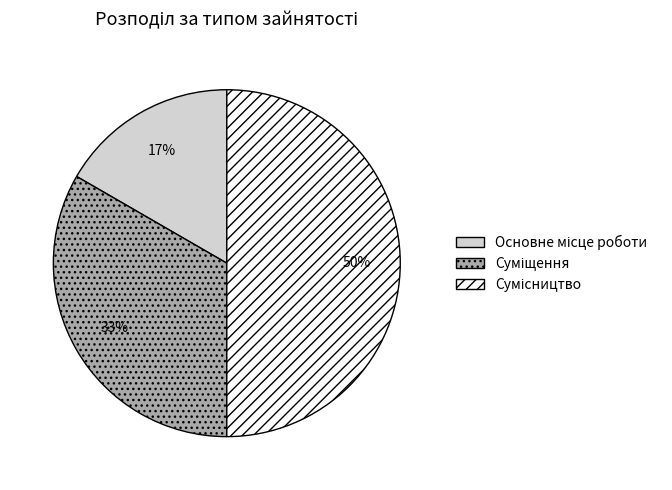

To the nearest percent, what is the difference between the largest and smallest slice percentages?

33%